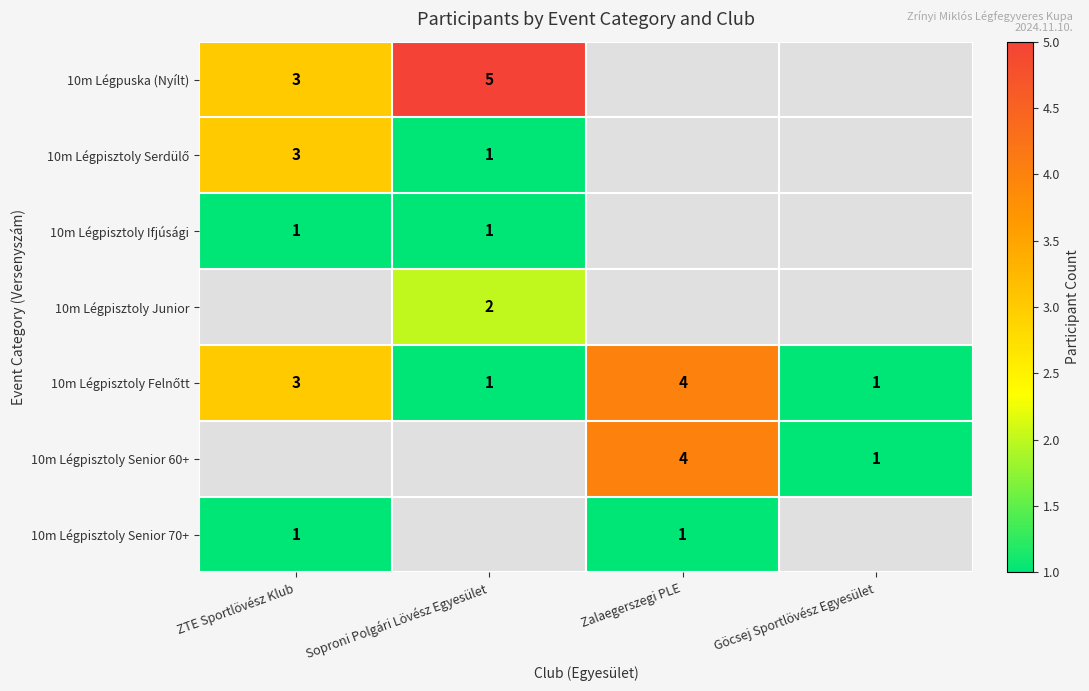

The 10m Légpisztoly Senior 70+ series shows 1 at Zalaegerszegi PLE. True or false?

True